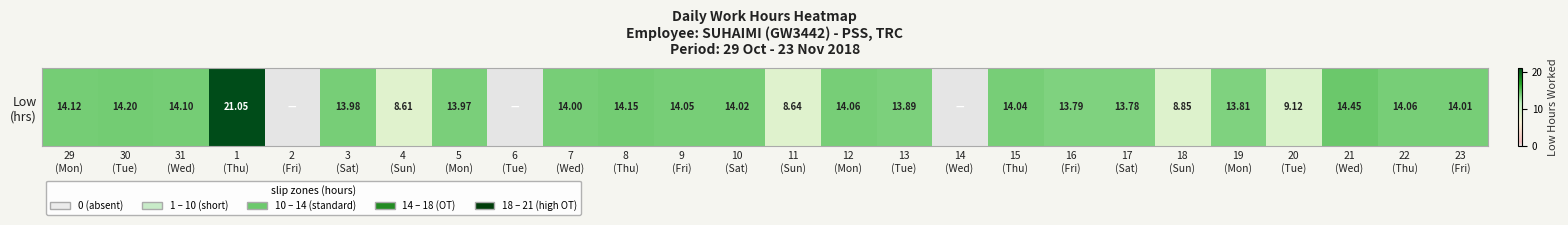

Where is the data nearest to the value 10?

20
(Tue)